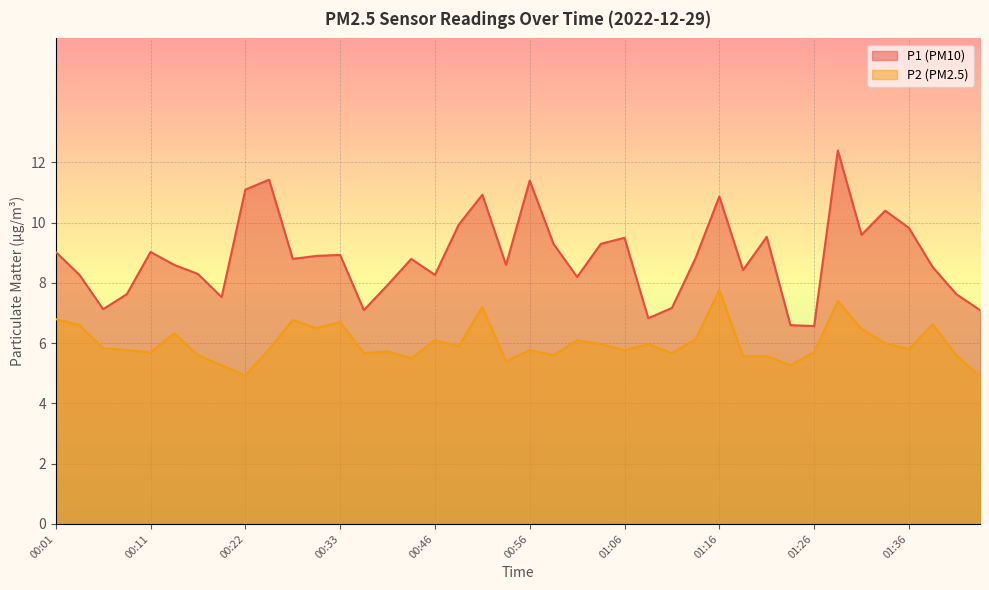

True or false: P1 and P2 intersect in this chart.

False